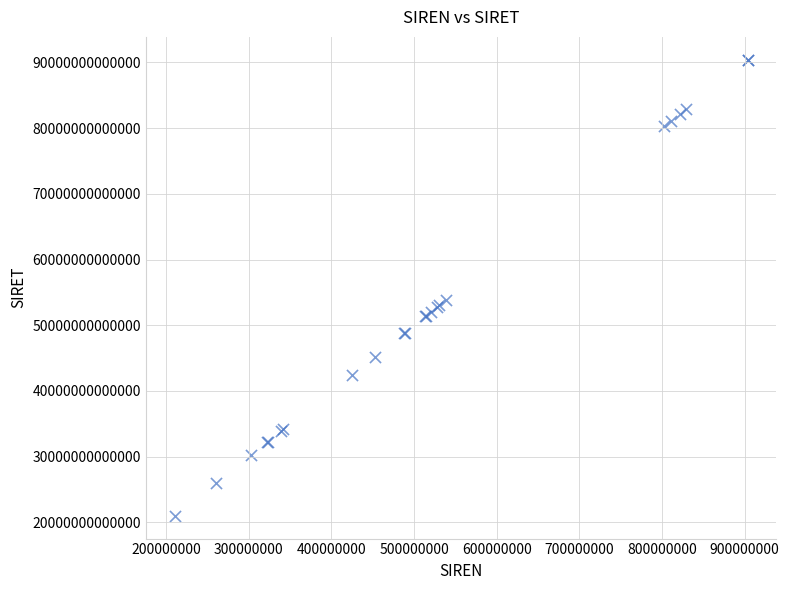

What Y value in the scatter plot is closest to 55706382150011?

53827946400019